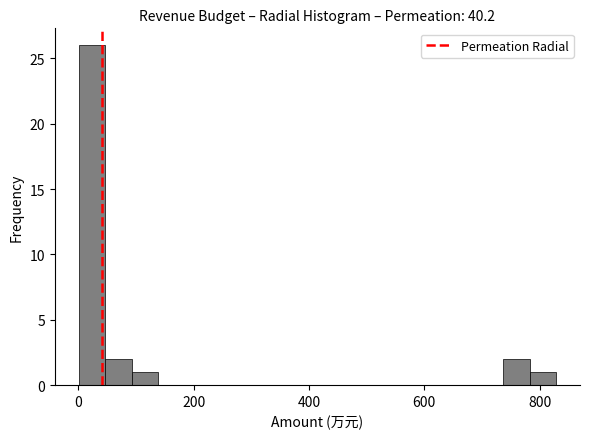

Read against the x-axis, roughly where is the centre of the tallest bar?

20